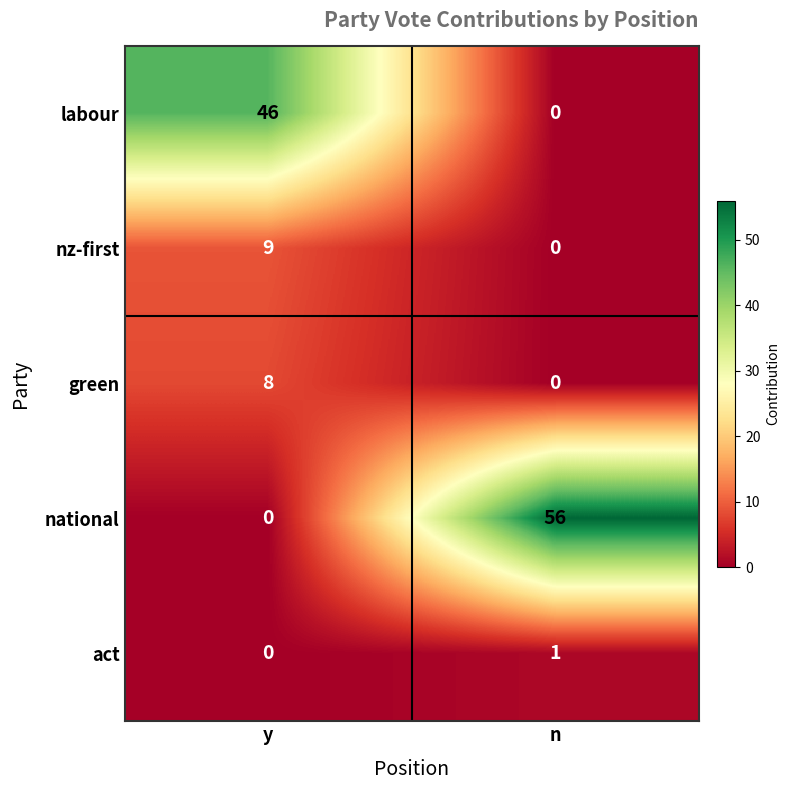

Which label corresponds to the largest value in the chart?

n